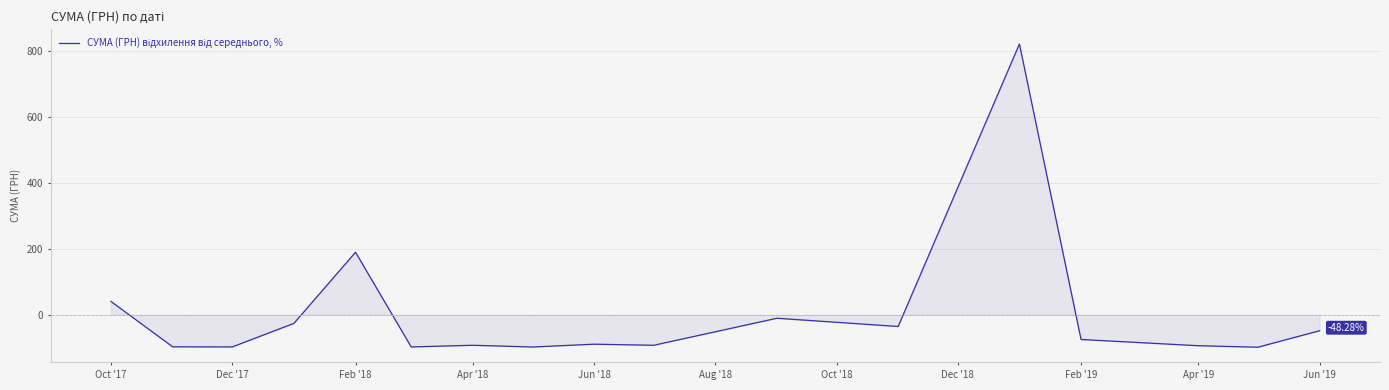

What is the difference between the maximum and minimum values?

918.1